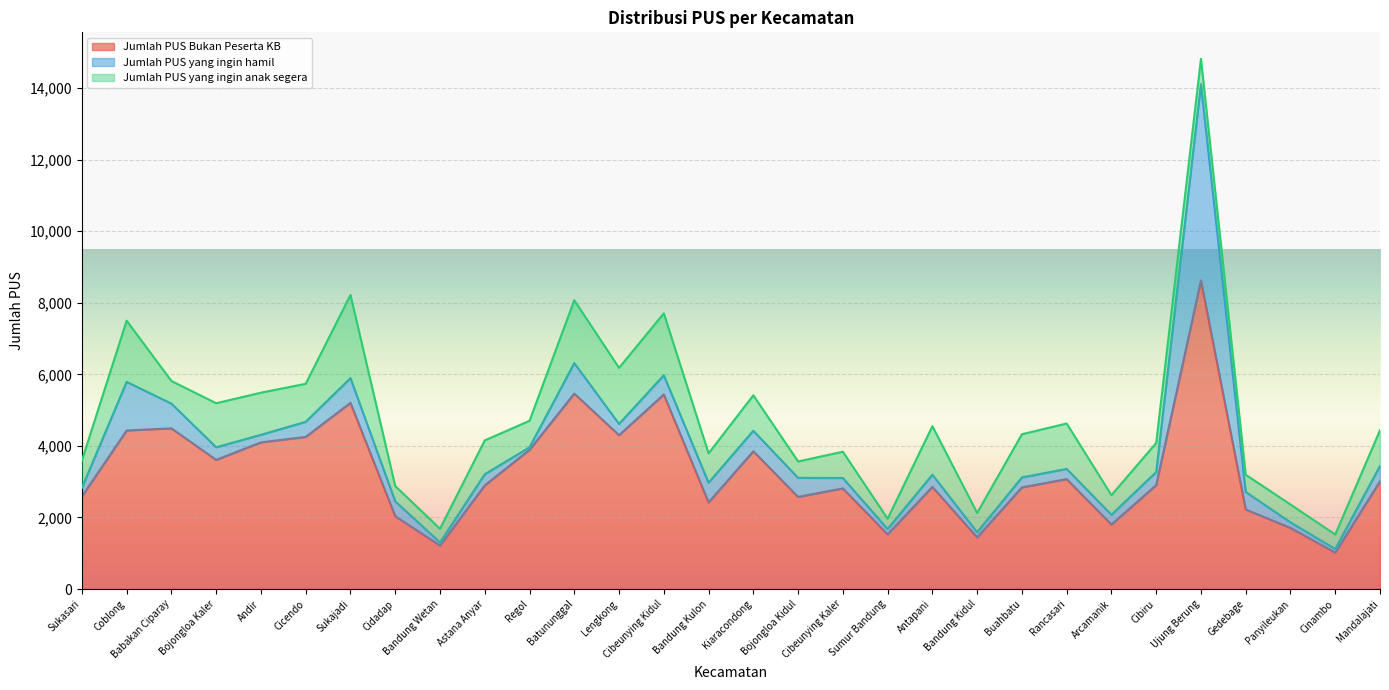

True or false: Jumlah PUS yang ingin anak segera and Jumlah PUS Bukan Peserta KB cross at least once.

False